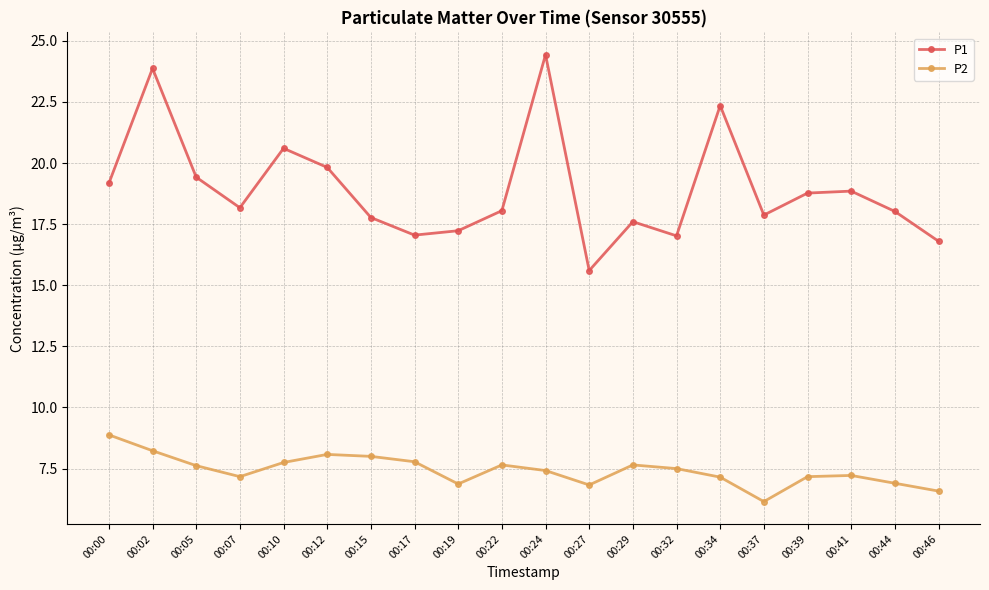

In P2, how many points are lower than both neighbors (excluding endpoints)?

4